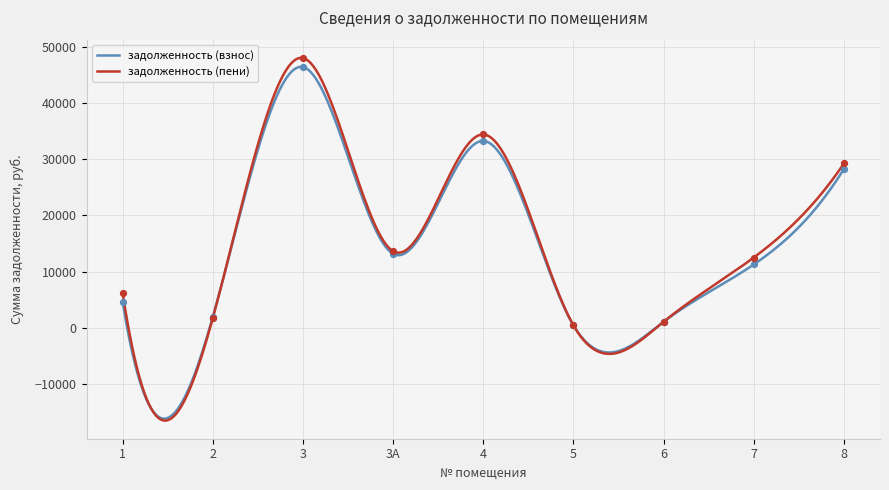

Which series has the largest total across all categories?

задолженность (пени)